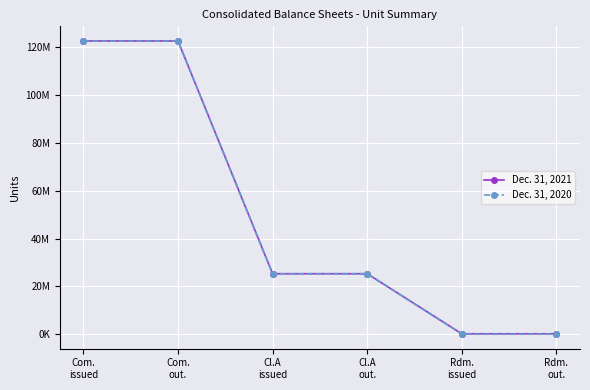

What are all the series names shown in the legend?

Dec. 31, 2021, Dec. 31, 2020